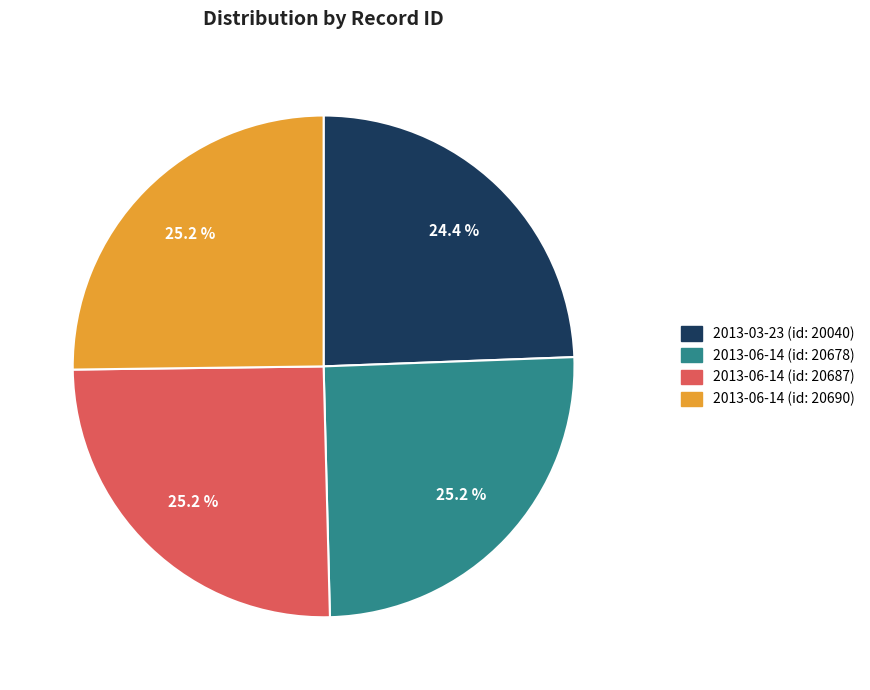

Approximately how many times larger is the value at 2013-03-23 (id: 20040) compared to 2013-06-14 (id: 20678)?

1.0